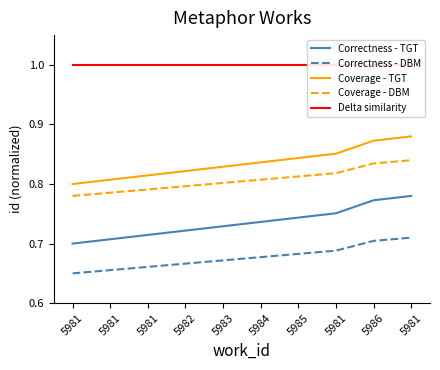

Is it true that Correctness - DBM equals 0.7 at 5982?

True